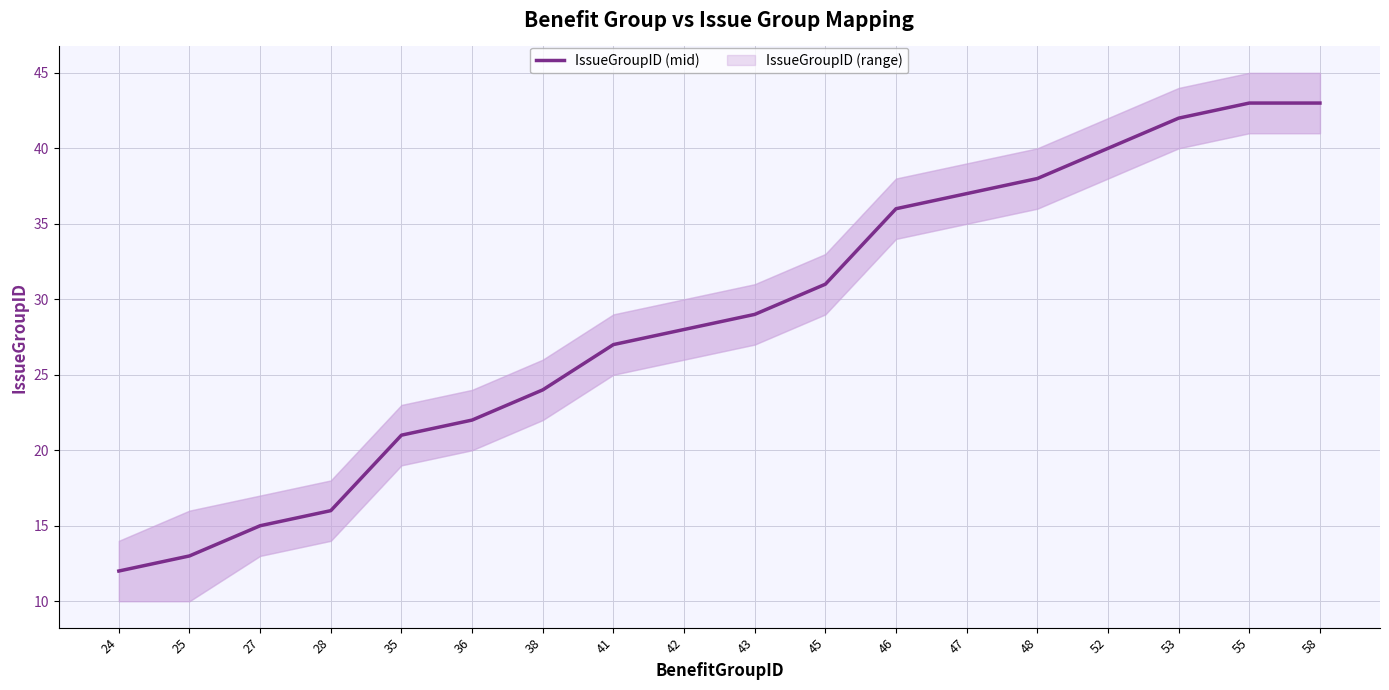

How many categories are shown in the chart?

18